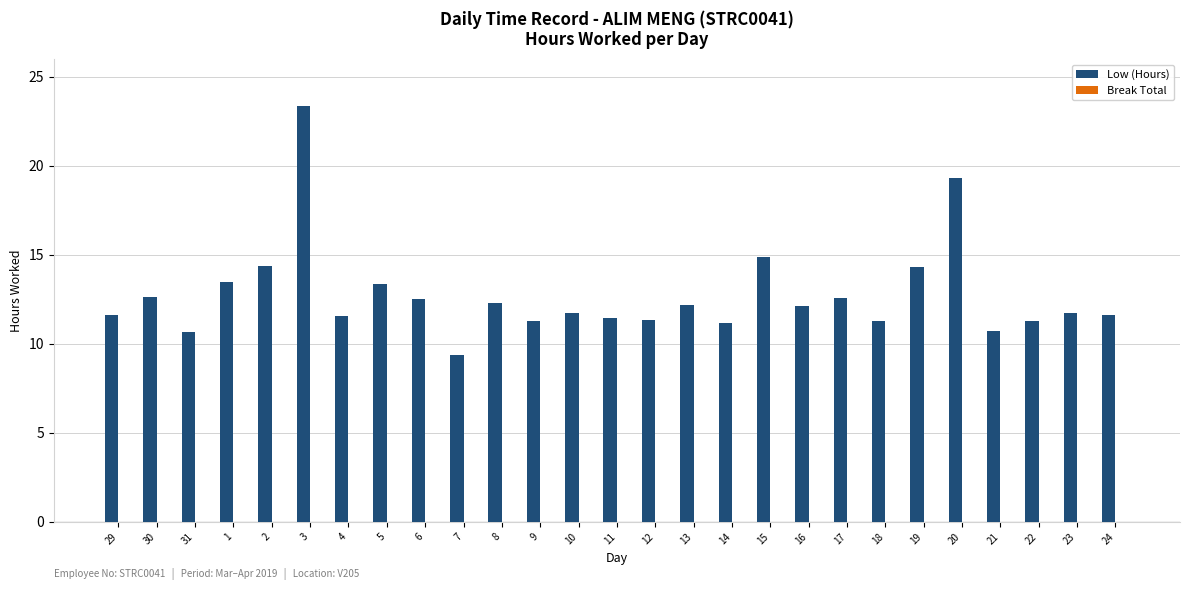

What position from the left is 19?

22